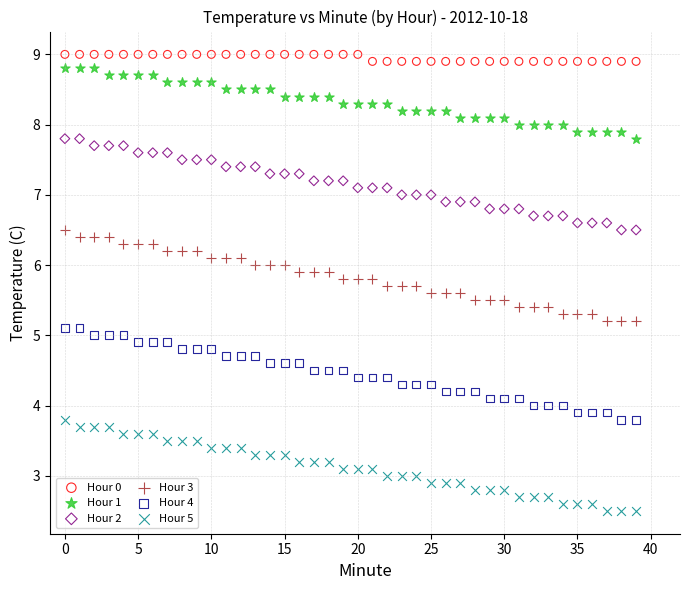

Which series contains the lowest Y value?

Hour 5